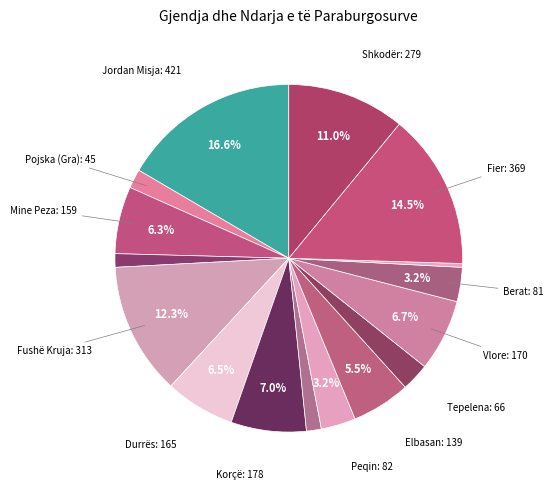

How many slices are in this pie chart?

16